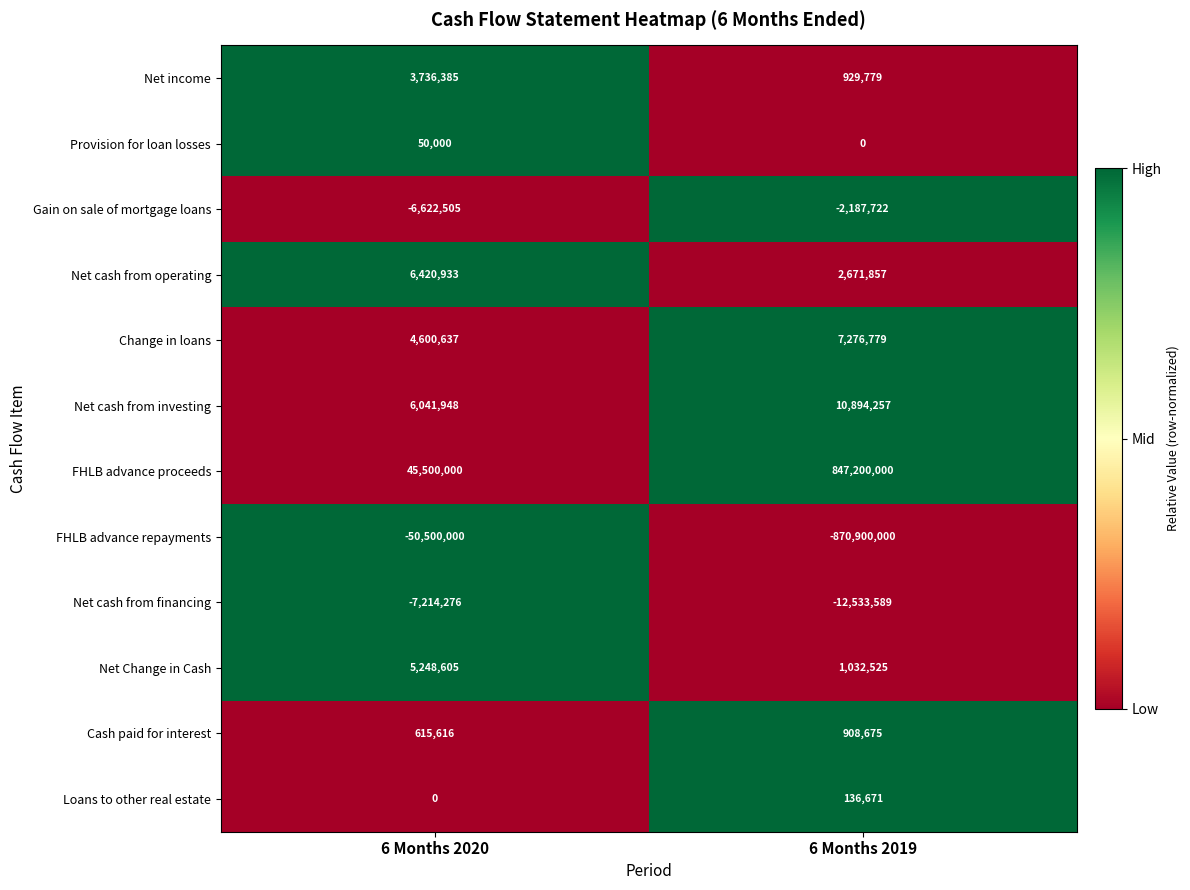

Reading left to right, transcribe all the data shown in this chart.

Net income: 3736385	929779
Provision for loan losses: 50000	0
Gain on sale of mortgage loans: -6622505	-2187722
Net cash from operating: 6420933	2671857
Change in loans: 4600637	7276779
Net cash from investing: 6041948	10894257
FHLB advance proceeds: 45500000	847200000
FHLB advance repayments: -50500000	-870900000
Net cash from financing: -7214276	-12533589
Net Change in Cash: 5248605	1032525
Cash paid for interest: 615616	908675
Loans to other real estate: 0	136671